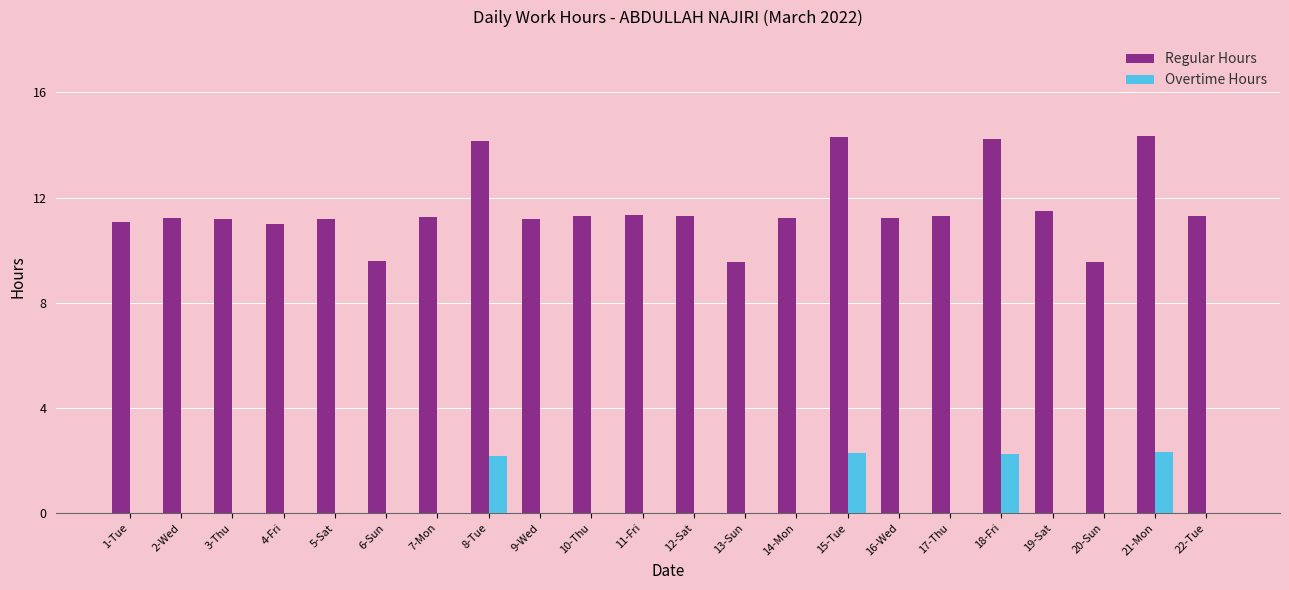

True or false: Overtime Hours has a value of 4.0 at 15-Tue.

False